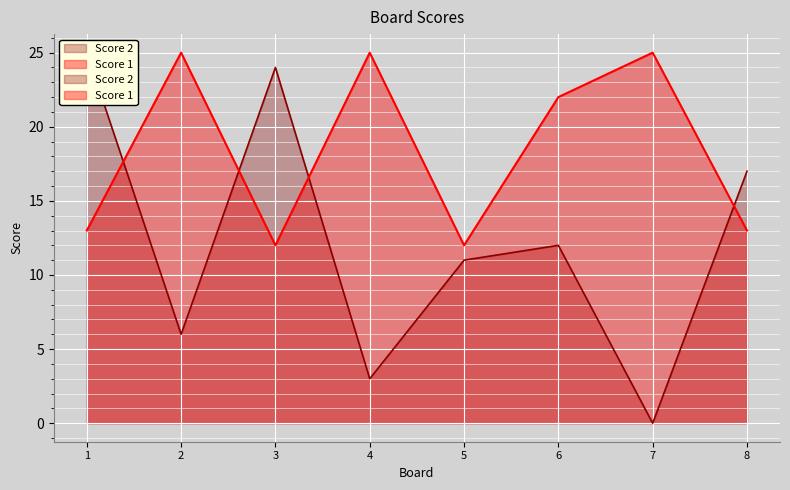

Rank the series by their average value, from highest to lowest.

Score 1, Score 2